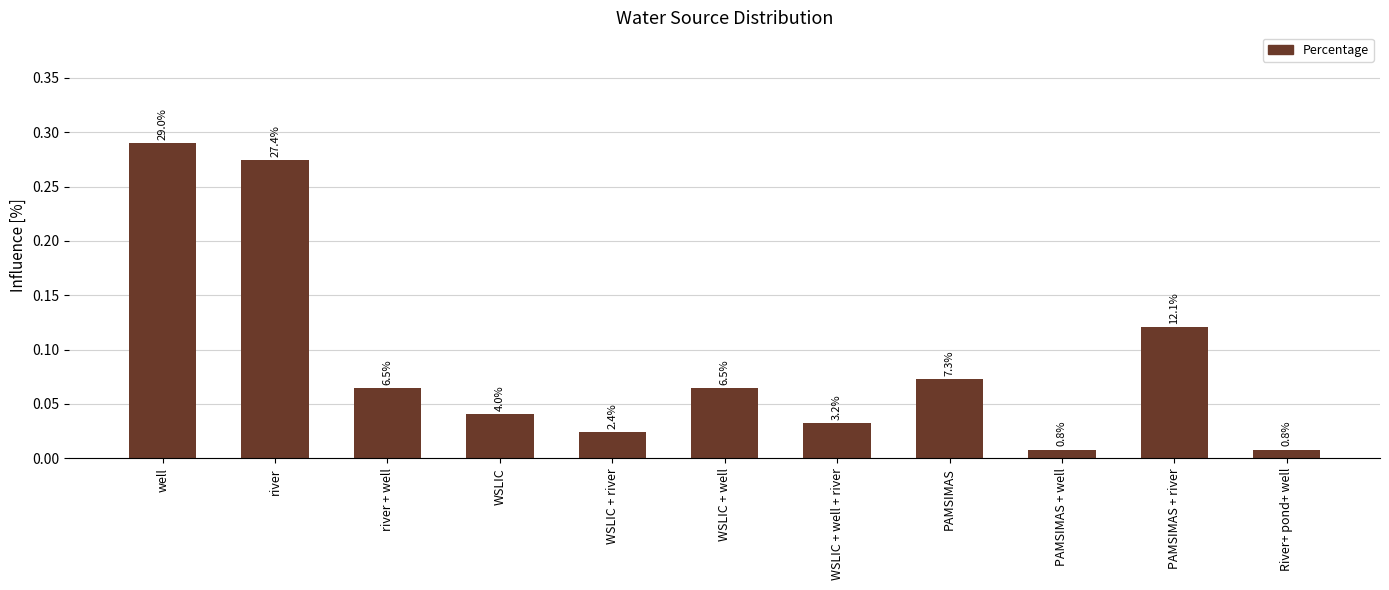

Rank the categories by value from lowest to highest.

PAMSIMAS + well, River+ pond+ well, WSLIC + river, WSLIC + well + river, WSLIC, river + well, WSLIC + well, PAMSIMAS, PAMSIMAS + river, river, well